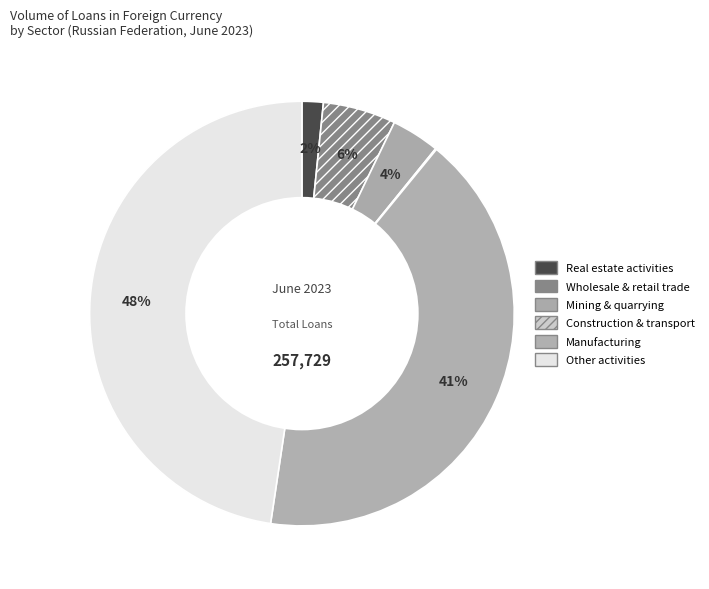

Which category has the biggest portion of the pie?

Other activities